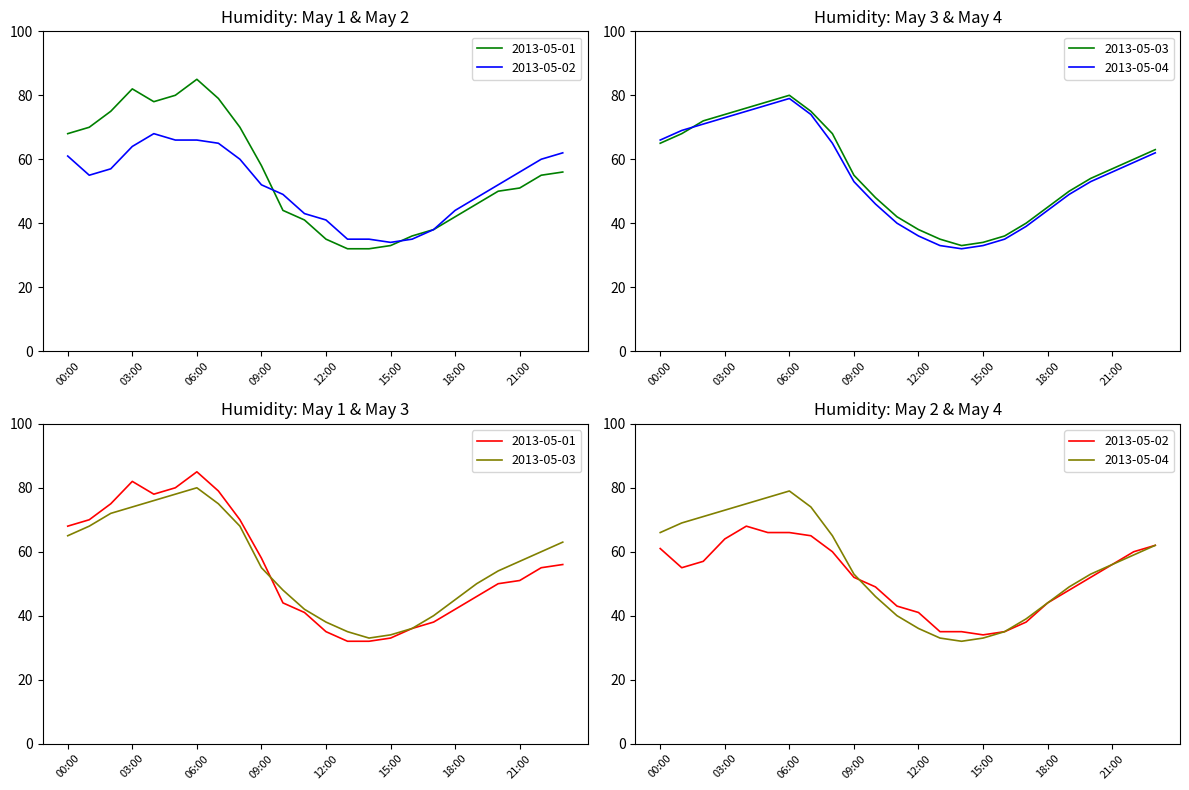

Is it true that 2013-05-02 equals 52 at 20:00?

True